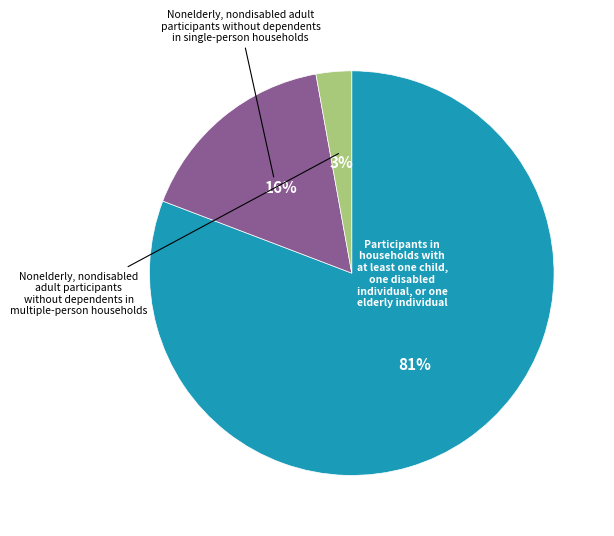

Does any single category account for the majority?

Yes